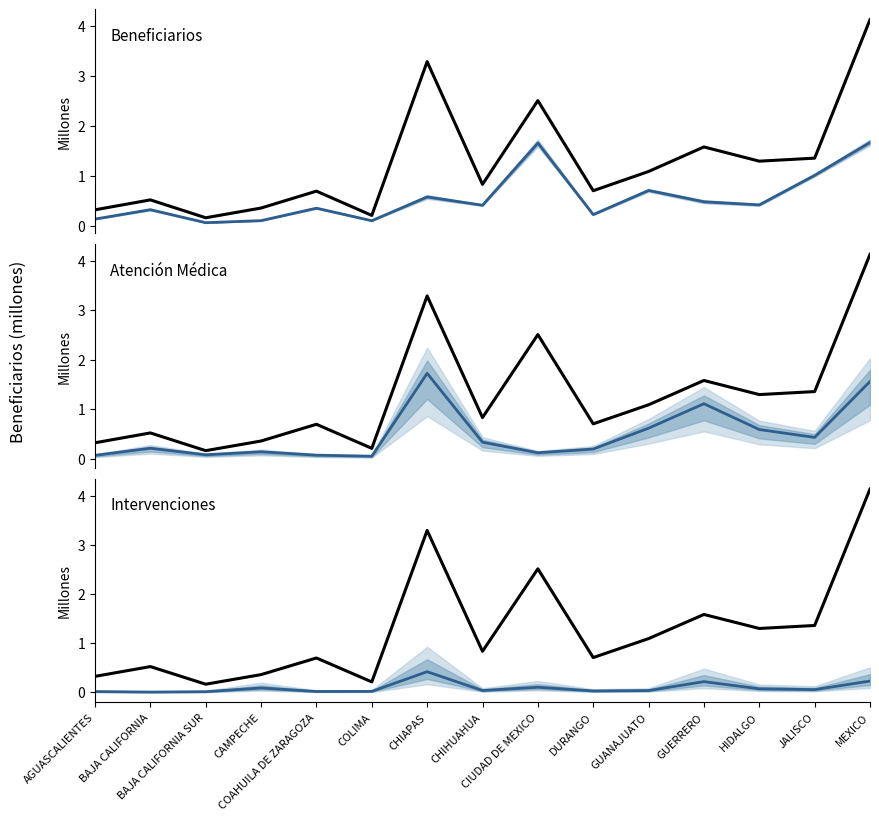

Where is the first local minimum for col_18?

BAJA CALIFORNIA SUR